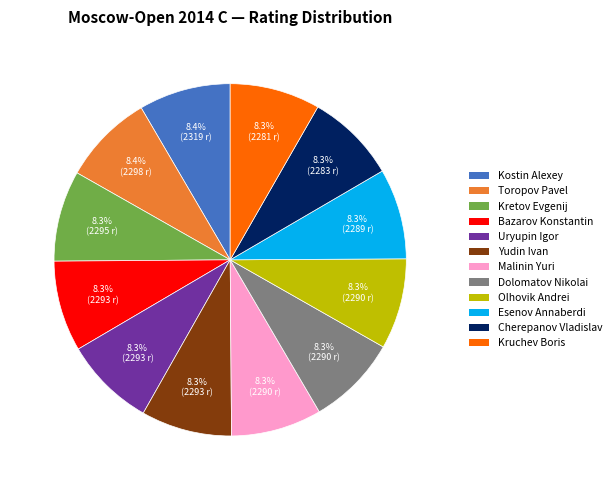

How many segments does this pie chart have?

12